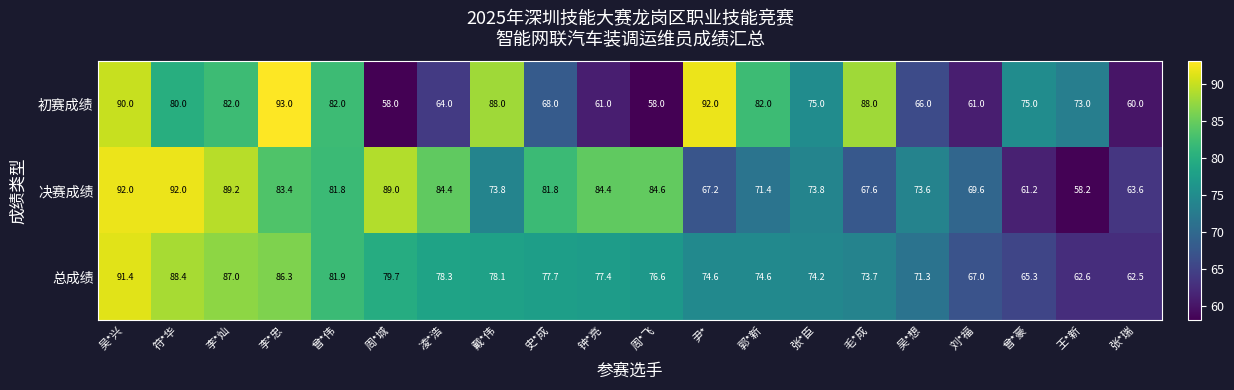

How many series are shown in this chart?

3